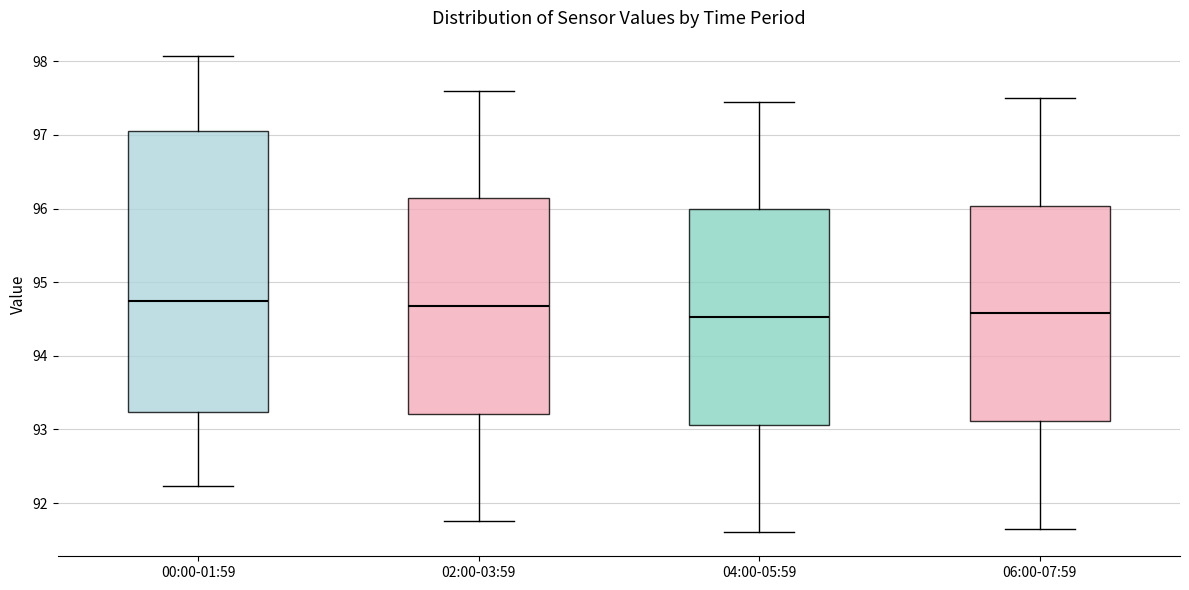

Where does the lower whisker of the box for 00:00-01:59 end on the y-axis? The values are not printed on the chart, so give them approximately, as read against the axis.

92.2